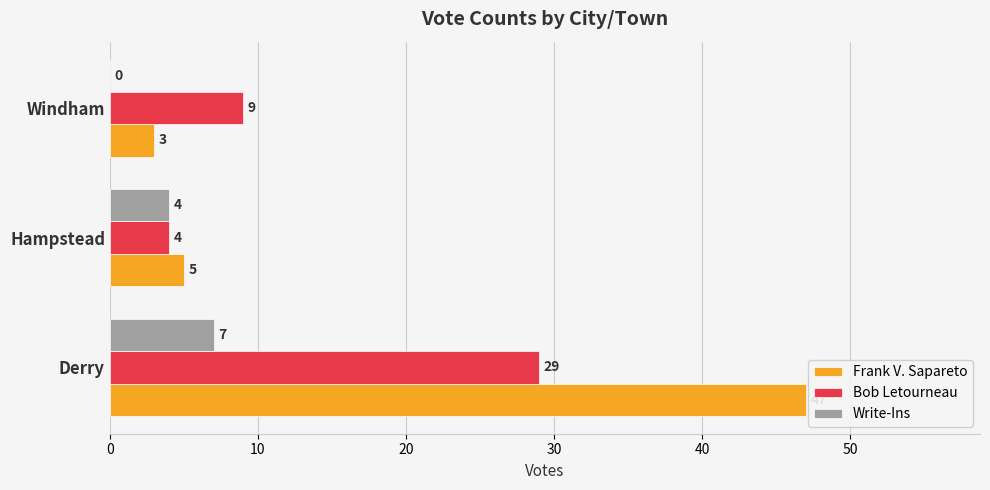

What is the sum of the Frank V. Sapareto values at Hampstead and Windham?

8